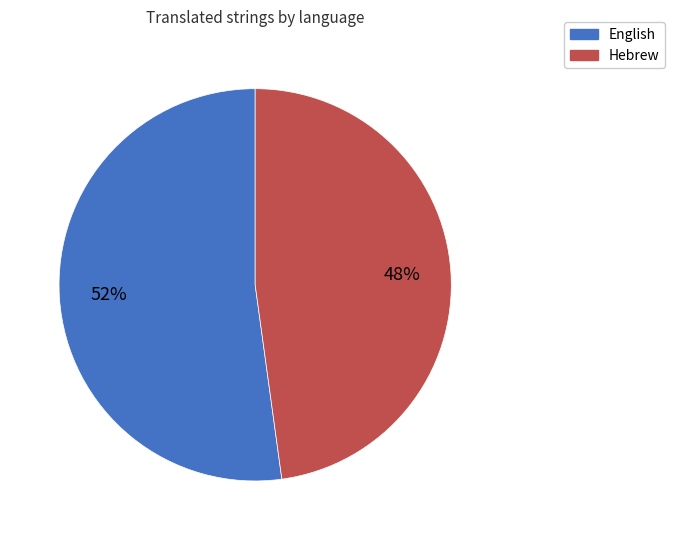

Which slice is the largest?

English